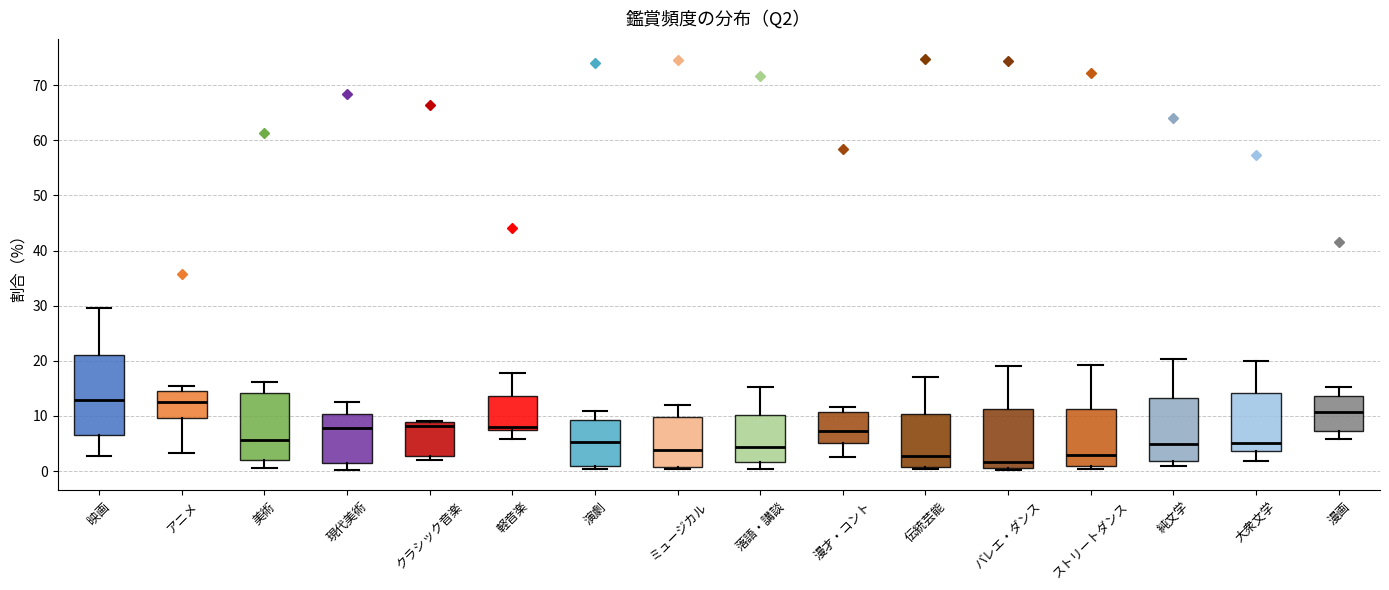

Where is the upper edge of the box for 映画 on the y-axis? The values are not printed on the chart, so give them approximately, as read against the axis.

21